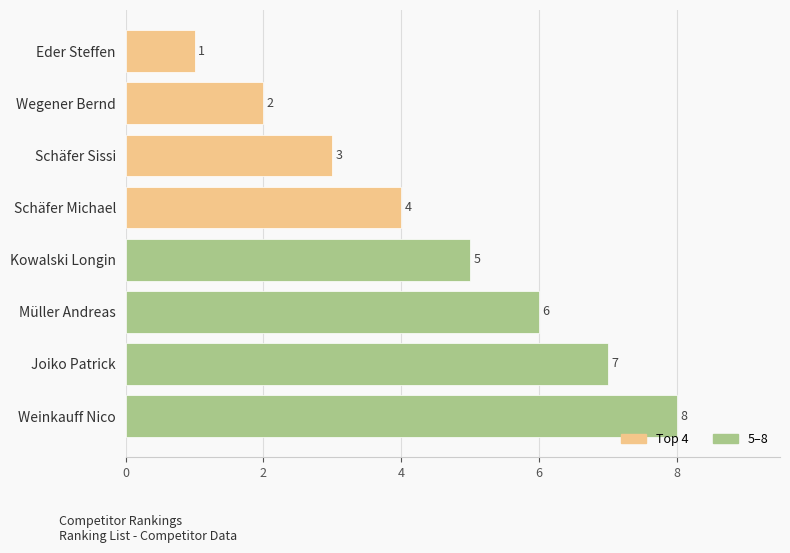

The value at Weinkauff Nico is 8. True or false?

True